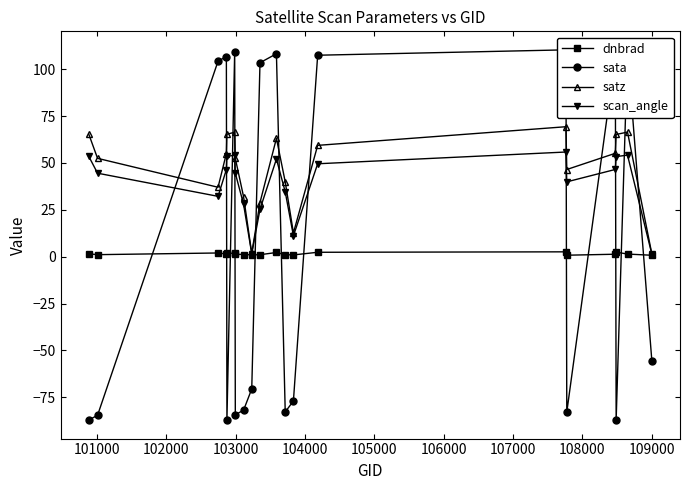

How many interior local peaks does the scan_angle series have?

4